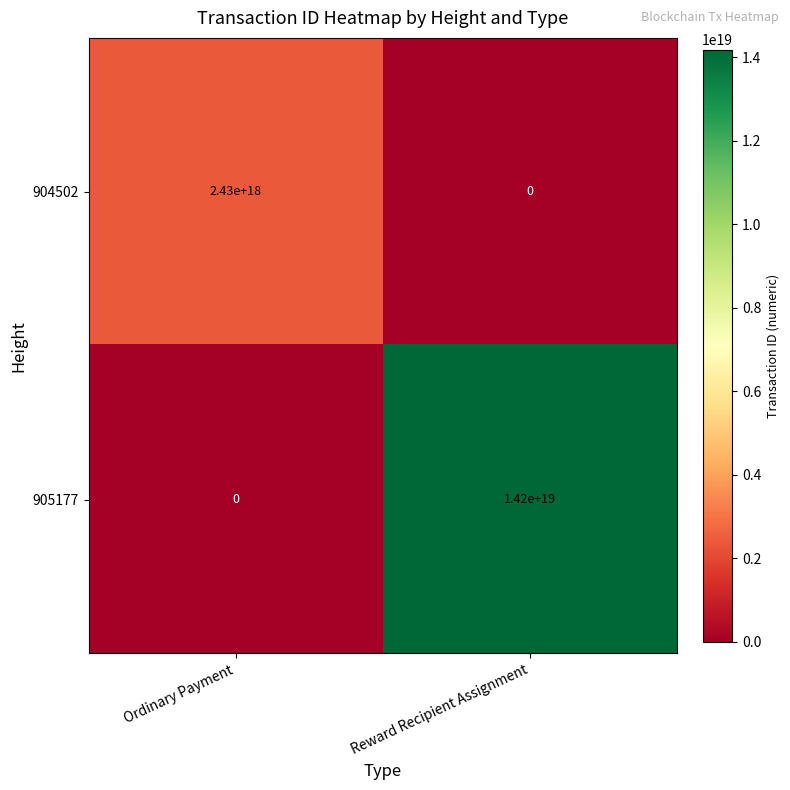

The 905177 series shows 0 at Ordinary Payment. True or false?

True